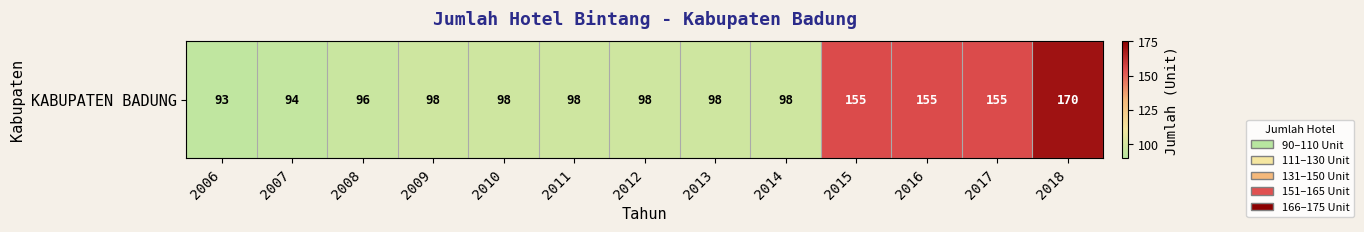

List the labels in order of value, smallest first.

2006, 2007, 2008, 2009, 2010, 2011, 2012, 2013, 2014, 2015, 2016, 2017, 2018